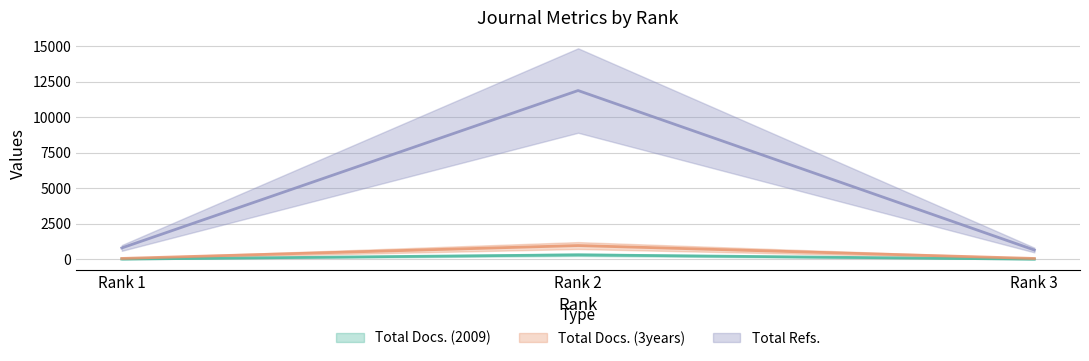

At how many categories does at least one series exceed 4839?

1